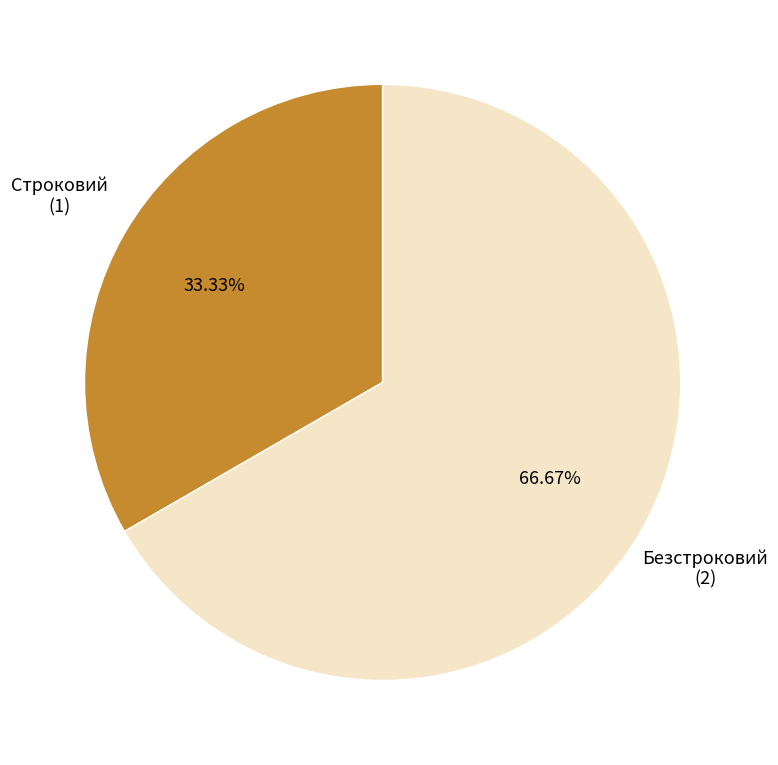

How many slices are in this pie chart?

2